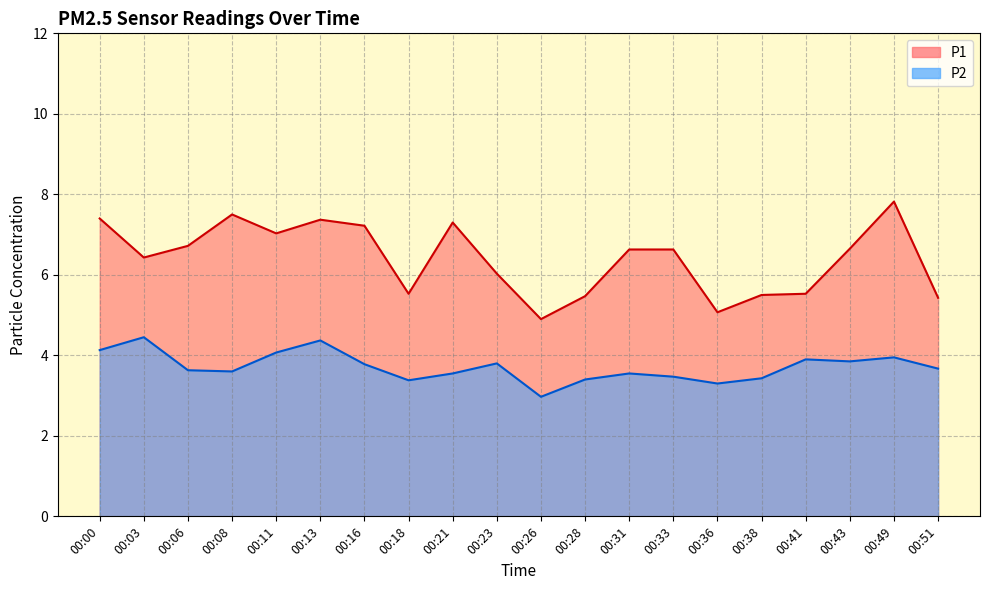

Reading left to right, what are all the values shown in this chart?

P1: 7.4	6.4	6.7	7.5	7.0	7.4	7.2	5.5	7.3	6.0	4.9	5.5	6.6	6.6	5.1	5.5	5.5	6.7	7.8	5.4
P2: 4.1	4.5	3.6	3.6	4.1	4.4	3.8	3.4	3.5	3.8	3.0	3.4	3.5	3.5	3.3	3.4	3.9	3.9	4.0	3.7